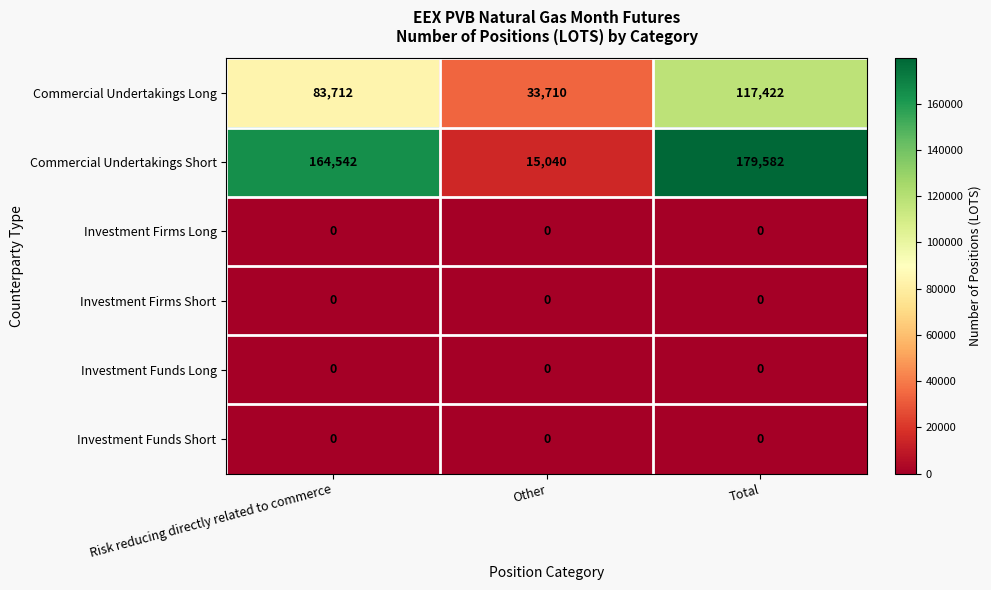

Which series has the largest range (max minus min)?

Commercial Undertakings Short